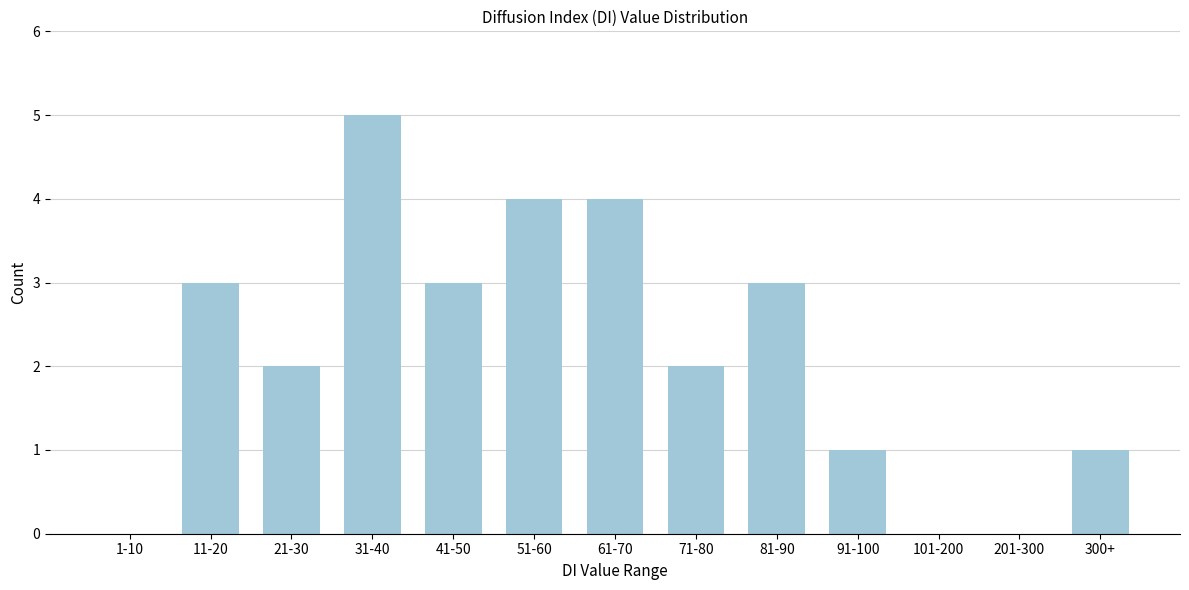

Reading right to left, transcribe all the data shown in this chart.

300+=1	201-300=0	101-200=0	91-100=1	81-90=3	71-80=2	61-70=4	51-60=4	41-50=3	31-40=5	21-30=2	11-20=3	1-10=0